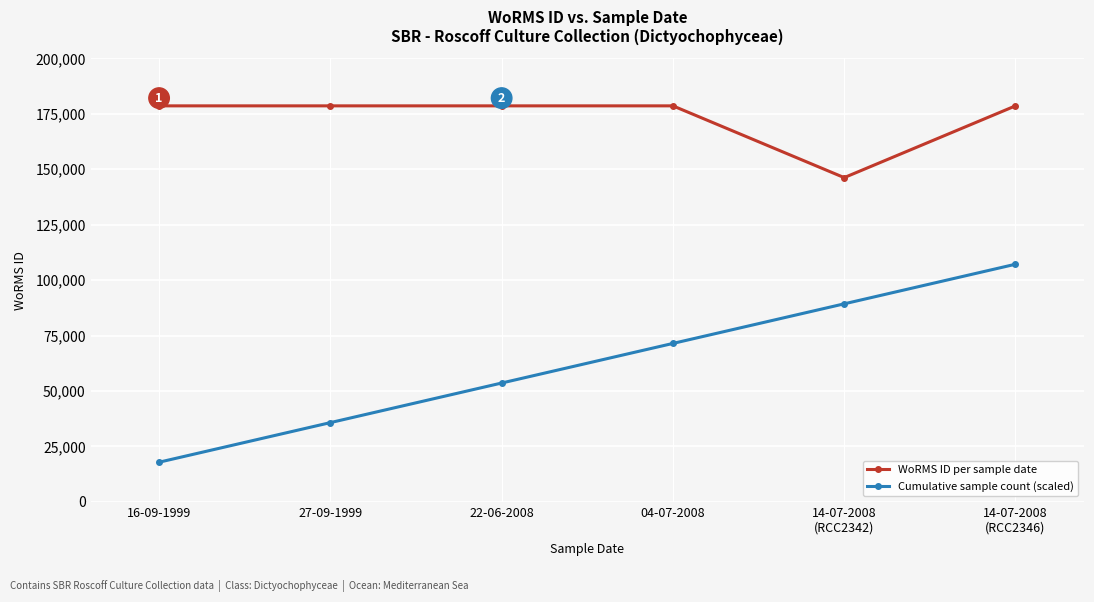

True or false: WoRMS ID per sample date and Cumulative sample count (scaled) cross at least once.

False